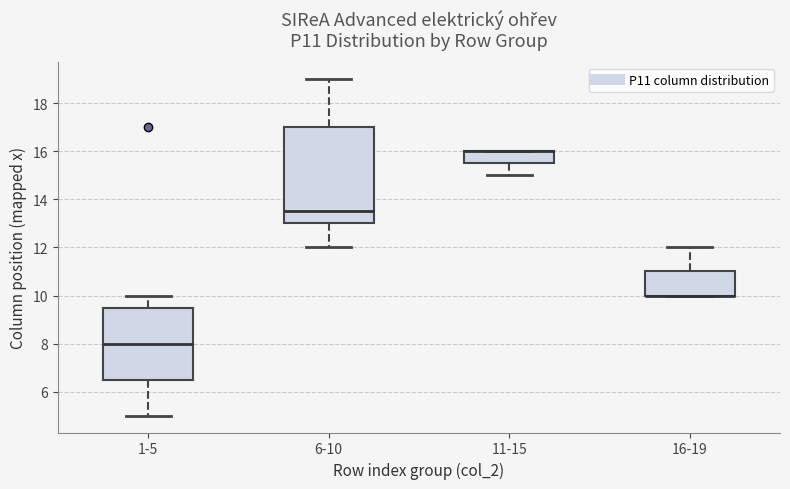

Reading left to right, read every box against the y-axis: the position of its median line, the range the box covers, and the ends of its whiskers. The values are not printed on the chart, so give them approximately, as read against the axis.

1-5: median 8.0, box 6.6 to 9.6, whiskers 5.0 to 10.0
6-10: median 13.6, box 13.0 to 17.0, whiskers 12.0 to 19.0
11-15: median 16.0 (drawn on the box's upper edge), box 15.6 to 16.0, whiskers 15.0 to 16.0
16-19: median 10.0 (drawn on the box's lower edge), box 10.0 to 11.0, whiskers 10.0 to 12.0